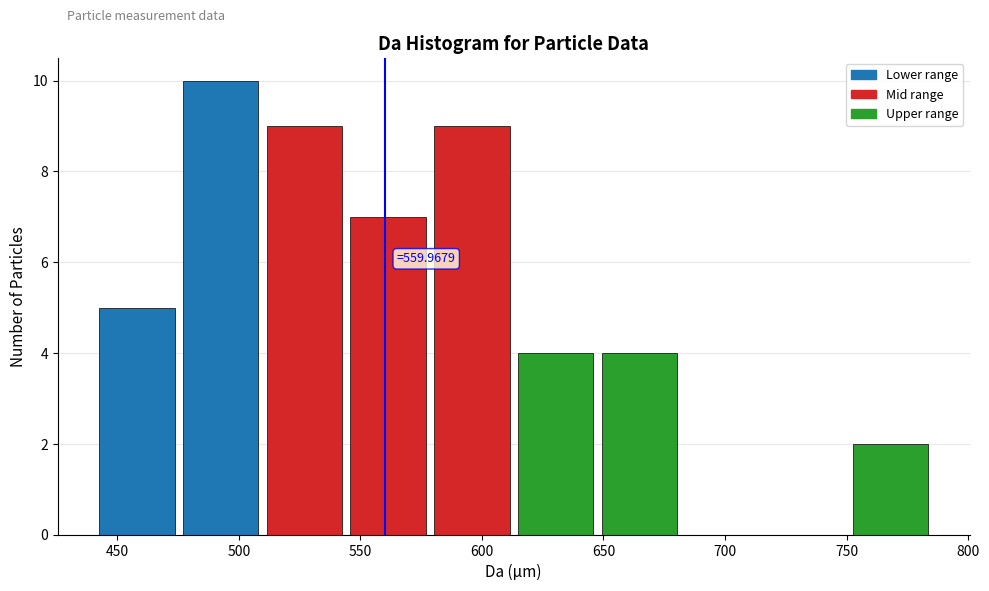

Over which range of the x-axis is the bar tallest?

475 to 510